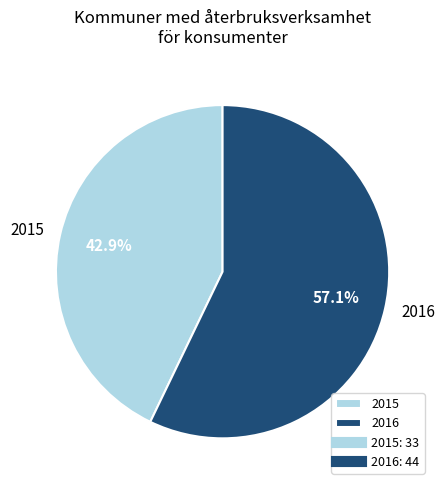

What is the total percentage of 2016 and 2015?

100.0%